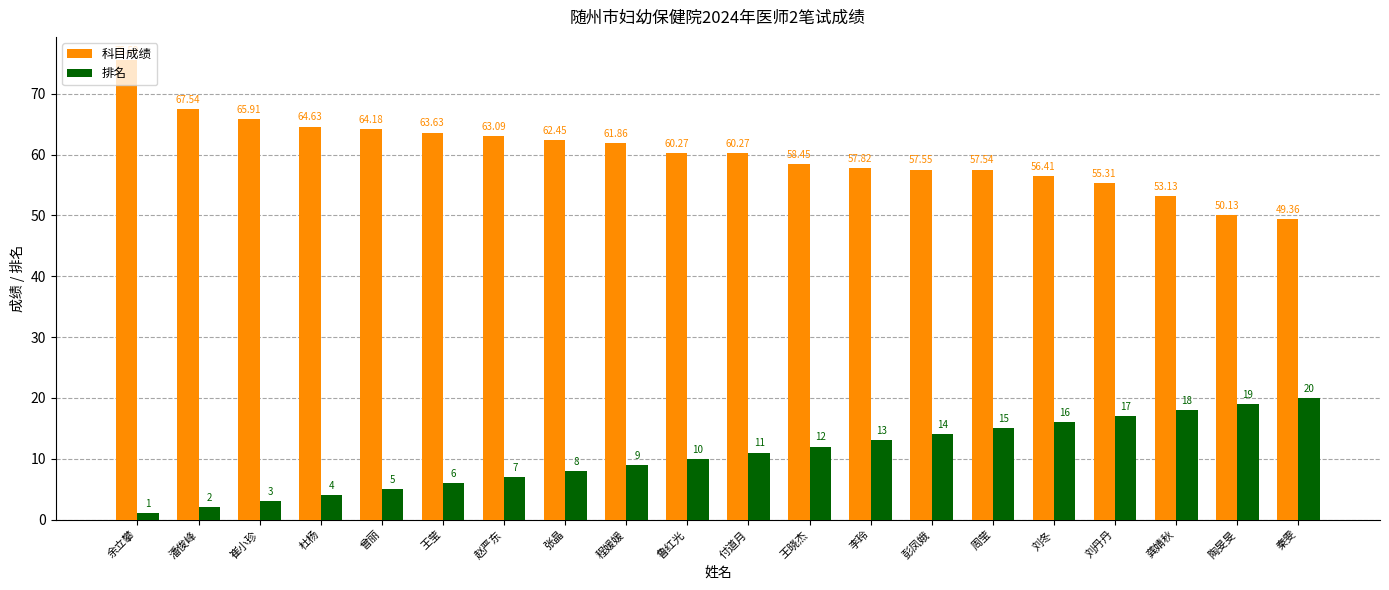

The value of 排名 at 王晓杰 is 12.0. True or false?

True